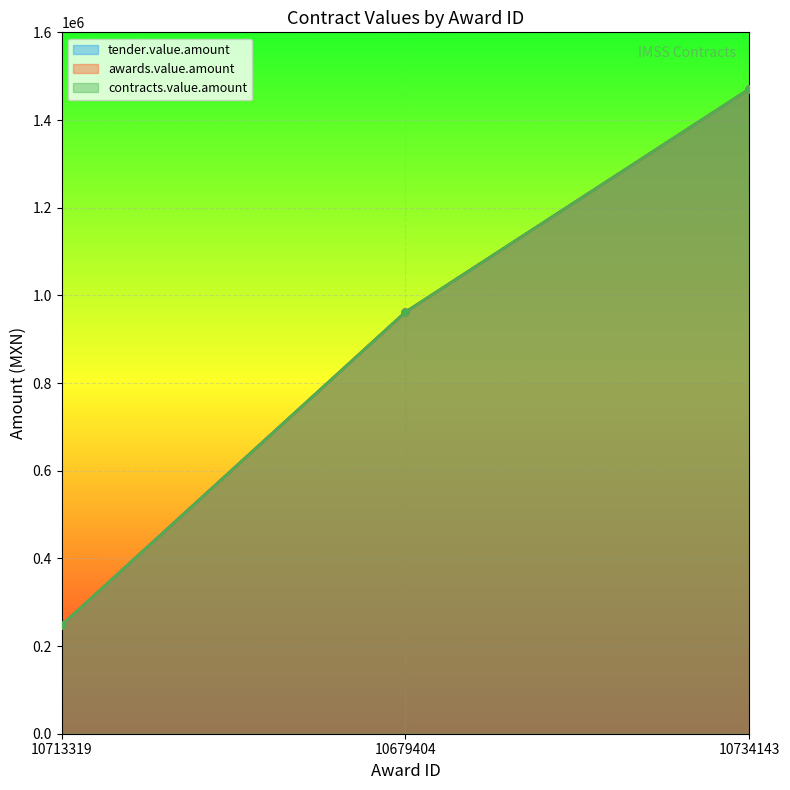

Between 10713319 and 10734143, which is larger?

10734143